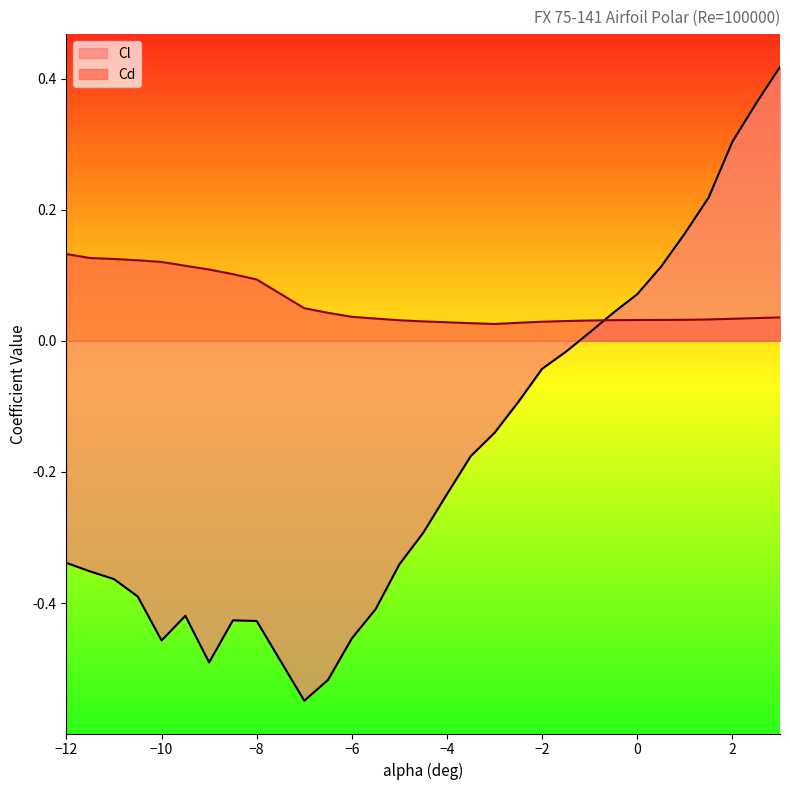

What position from the right is -3?

13